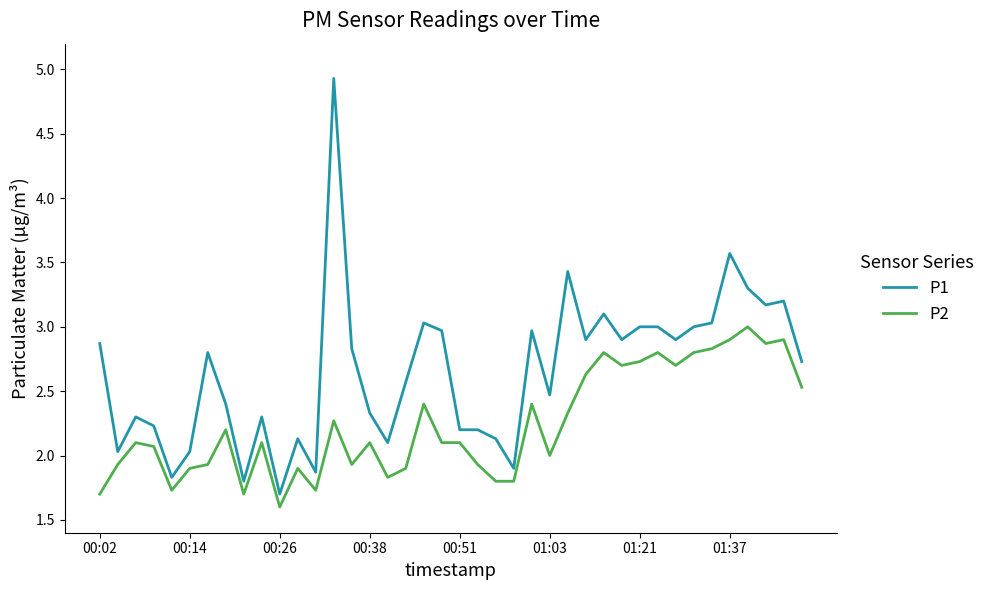

Which series has the widest spread of values?

P1